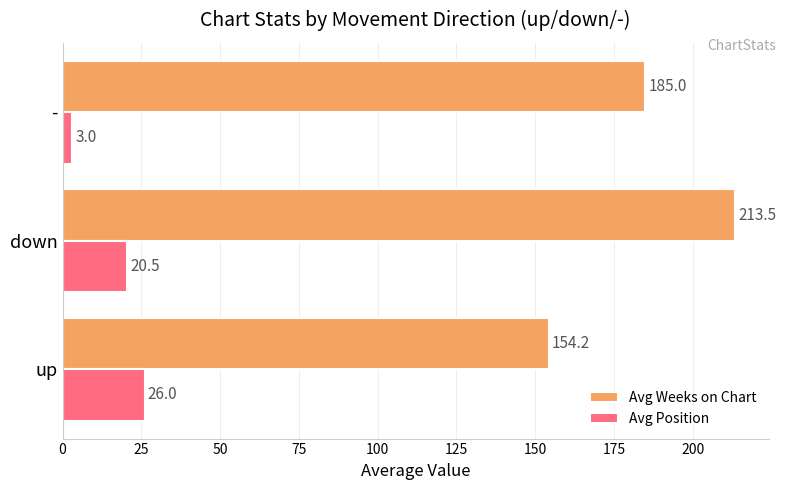

Rank the categories by Avg Weeks on Chart value from lowest to highest.

up, -, down